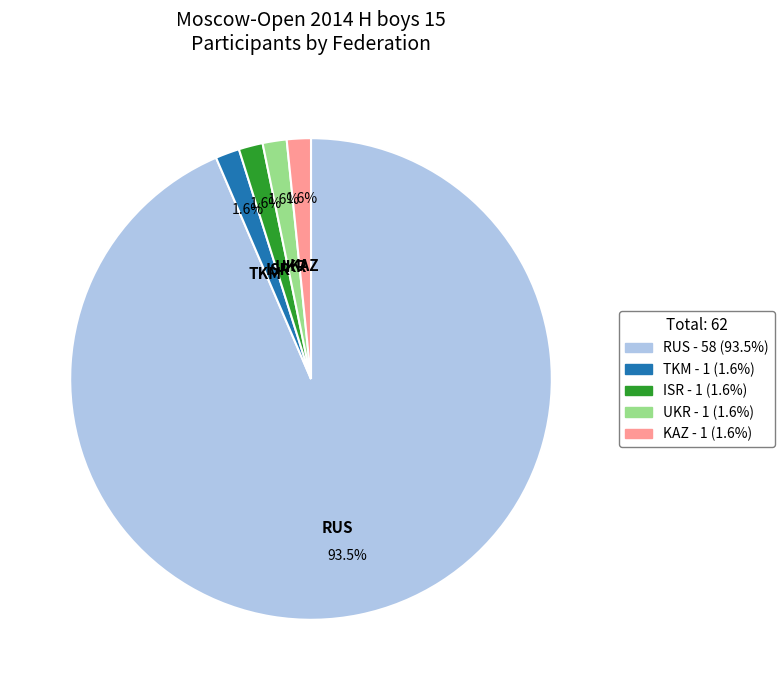

To the nearest percent, what is the average slice percentage?

20%